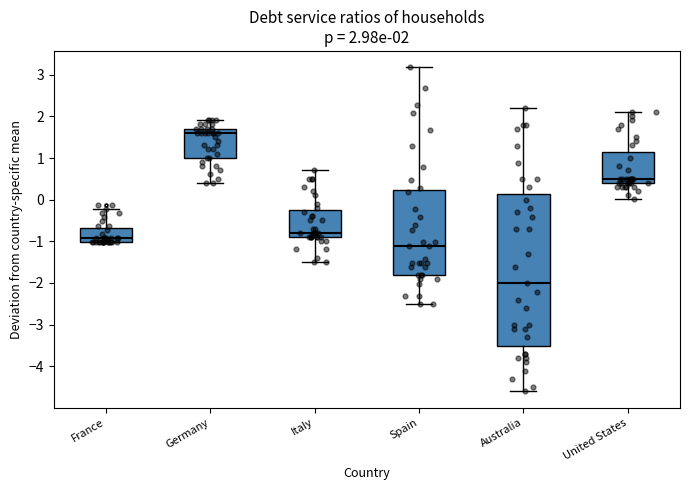

Which box's median line is the lowest?

Australia